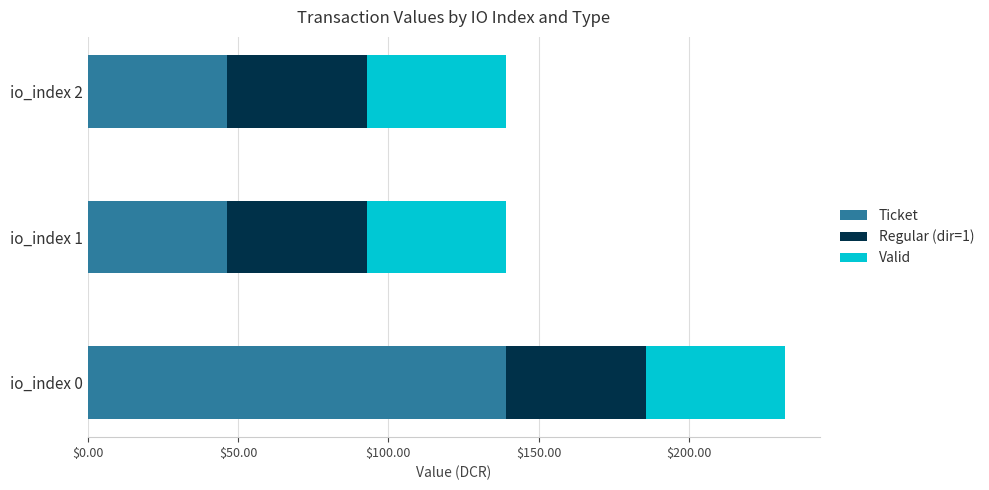

At which label does Ticket reach its peak?

io_index 0